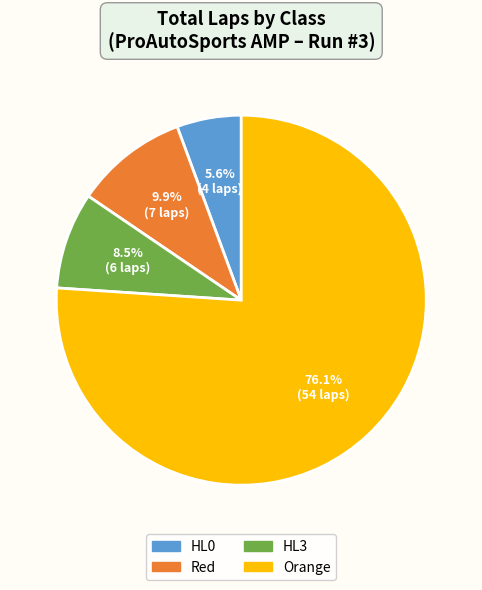

Does any single category account for the majority?

Yes